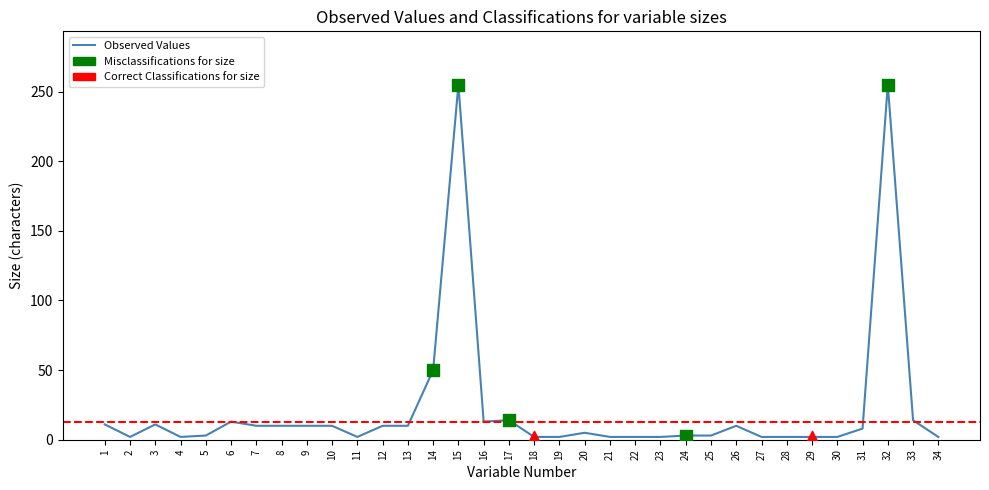

What is the ratio of the value at 26 to the value at 28?

5.0